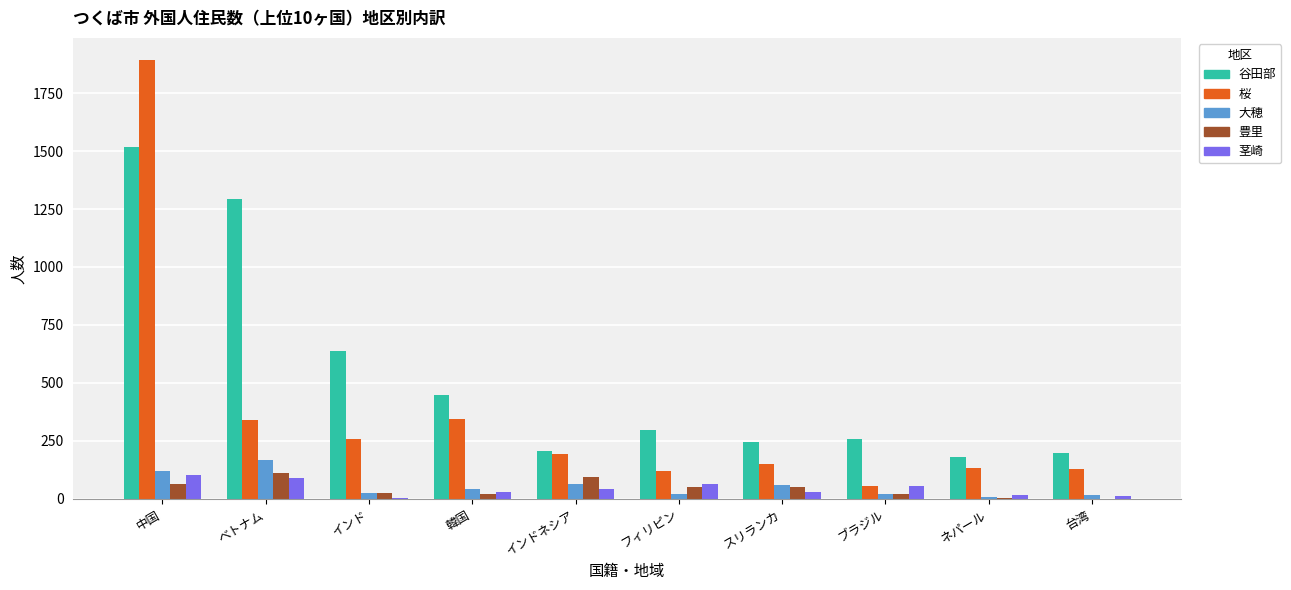

Which series has the largest total across all categories?

谷田部